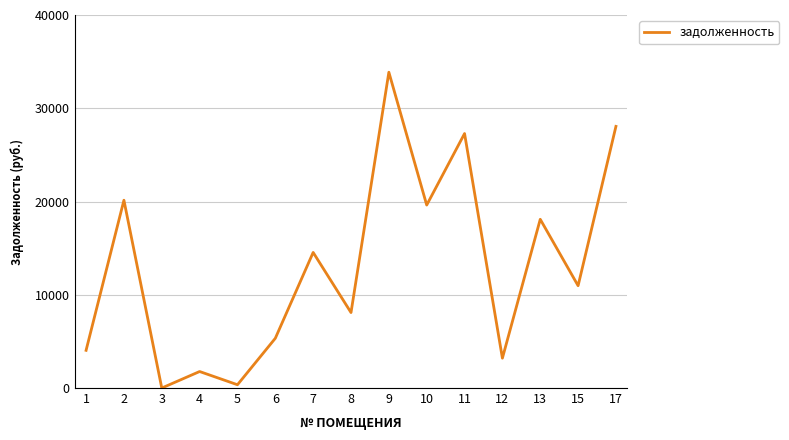

What is the change in value from 13 to 15?

-7123.4